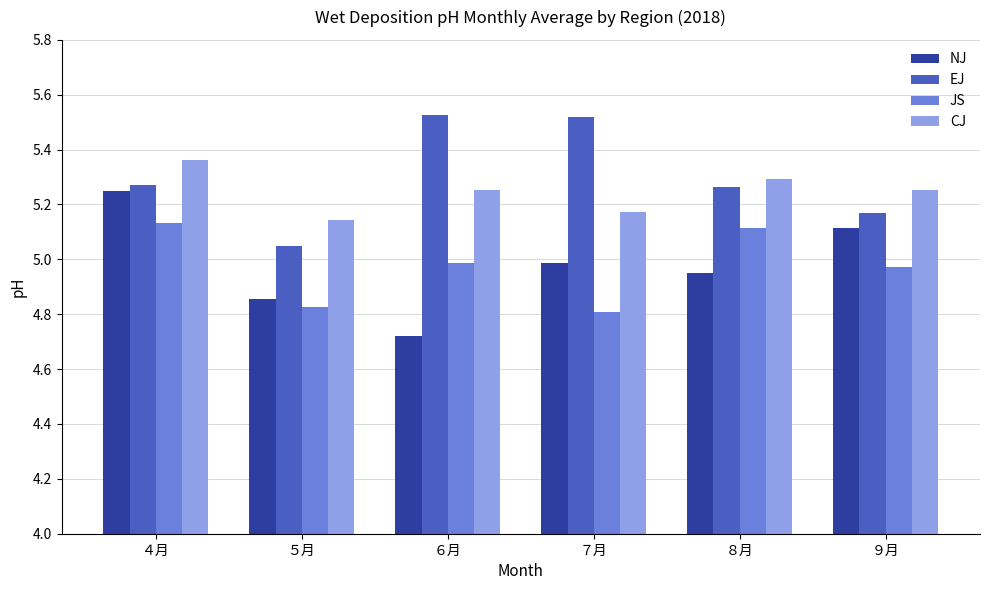

What is the difference between the second highest and minimum values in the NJ series?

0.4